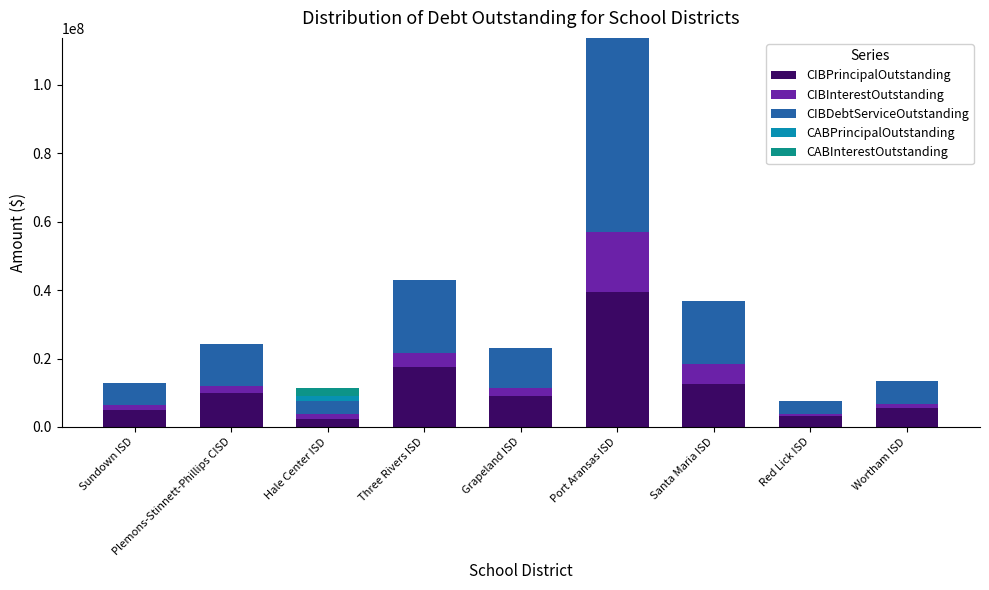

Which category has the highest value in the CIBPrincipalOutstanding series?

Port Aransas ISD